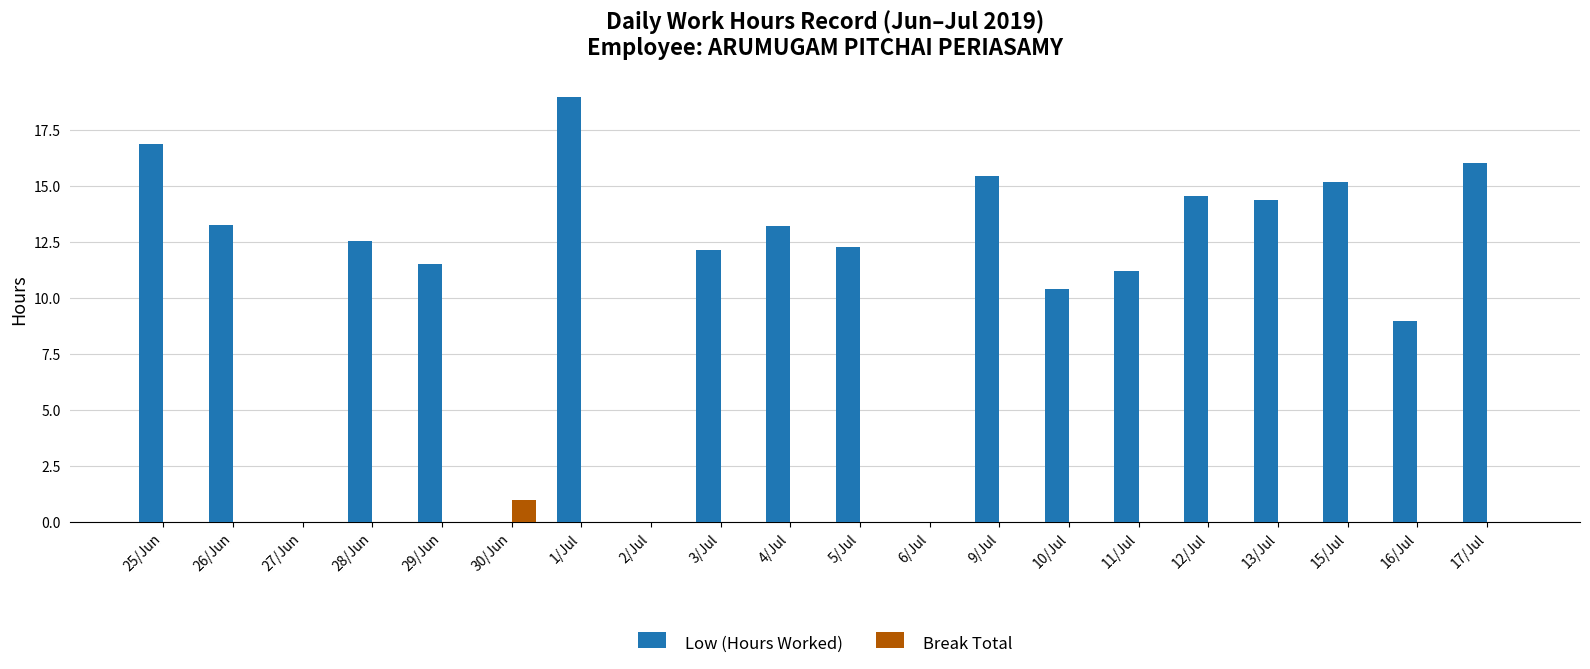

What is the greatest value displayed?

19.0